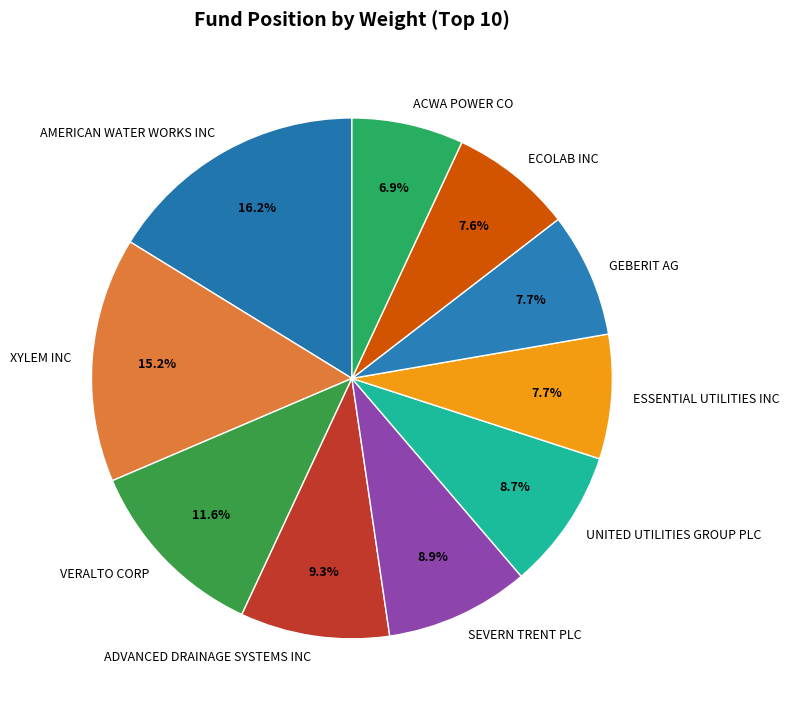

The ACWA POWER CO slice represents 7% of the pie. True or false?

True